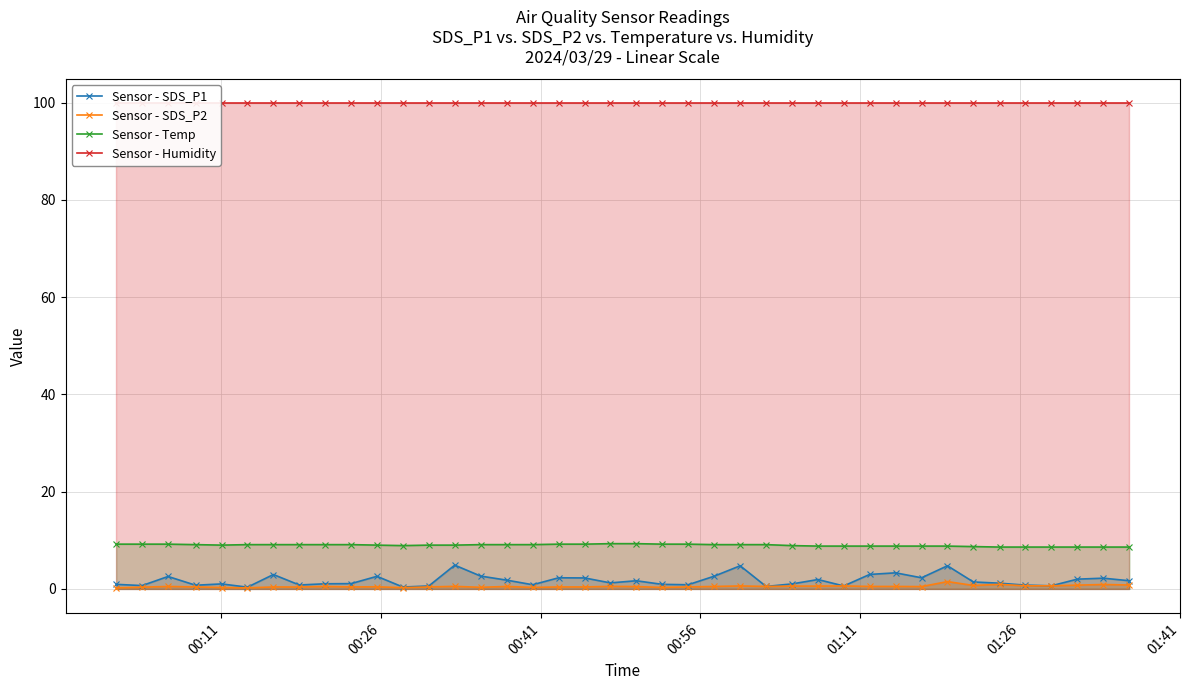

What is the value of the Sensor - Temp point at the 38th from the left?

8.6